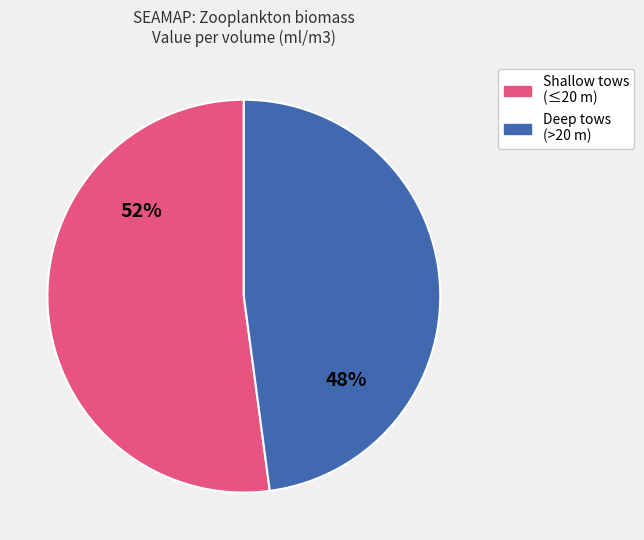

To the nearest percent, what is the difference between the largest and smallest slice percentages?

4%